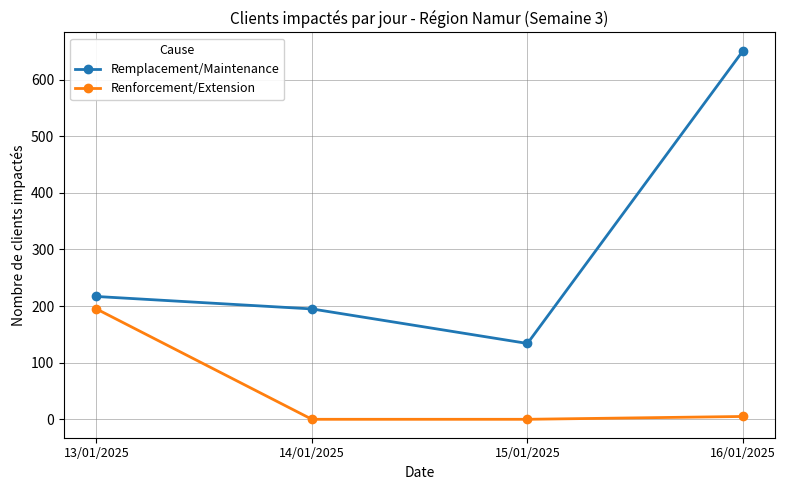

What is the value of the Renforcement/Extension point at the 1st from the left?

195